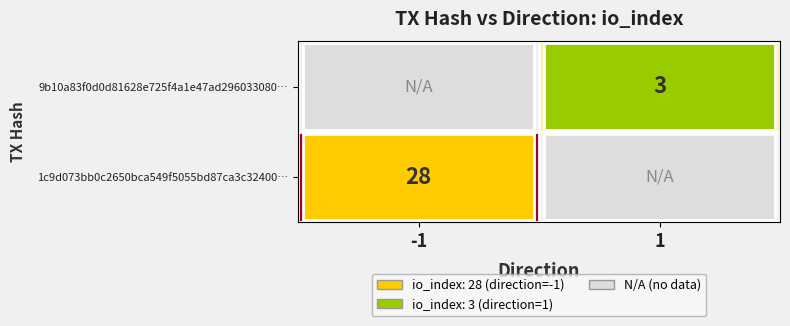

Is the value of 9b10a83f0d0d81628e725f4a1e47ad296033080… at 1 greater than the value of 1c9d073bb0c2650bca549f5055bd87ca3c32400… at -1?

No